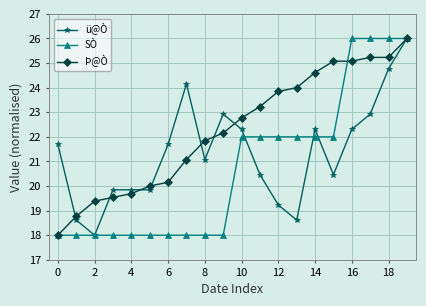

List the series in order of their overall mean, highest first.

Þ@Ò, ü@Ò, SÒ